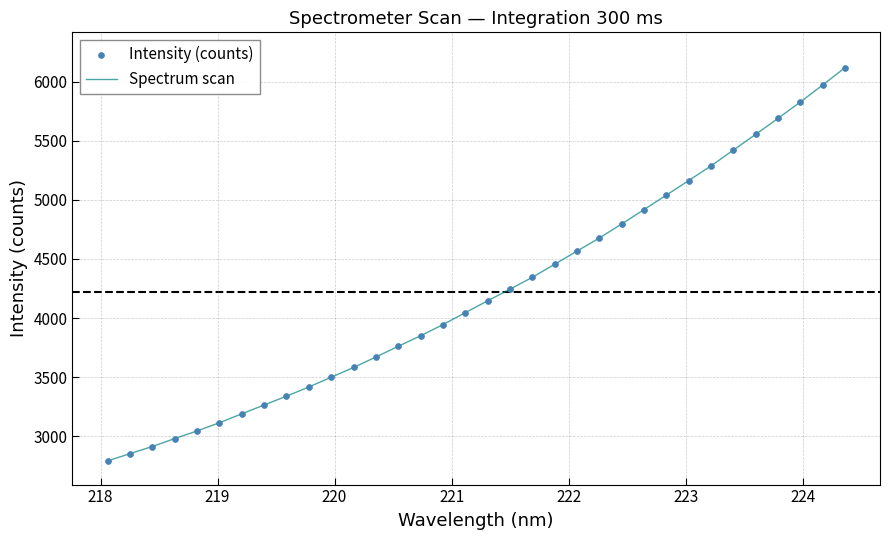

What is the maximum value shown in the chart?

6116.9